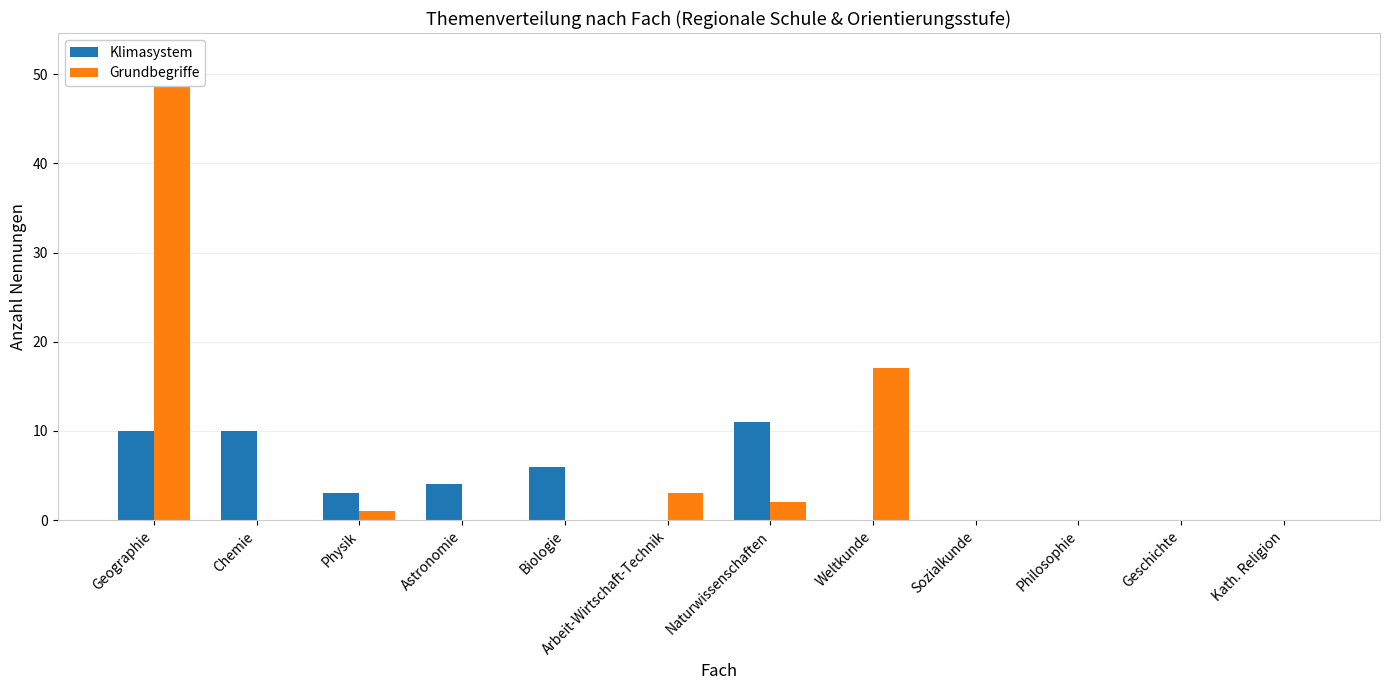

List the series in order of their peak value, highest first.

Grundbegriffe, Klimasystem